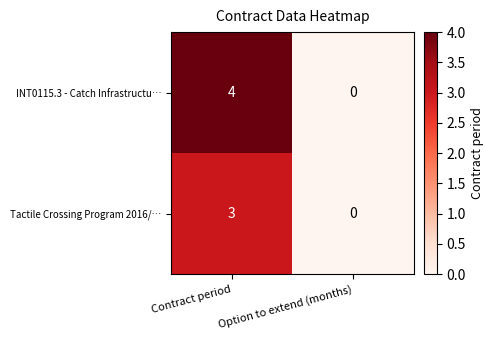

Which series has the largest total across all categories?

INT0115.3 - Catch Infrastructu…